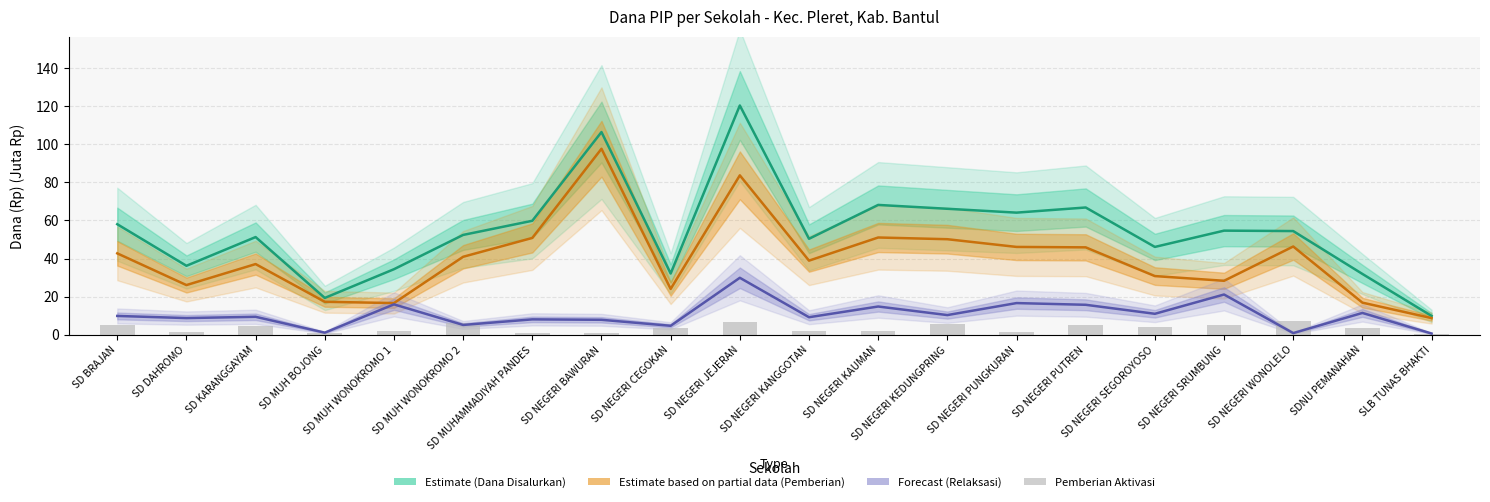

Rank the series by their maximum value, from highest to lowest.

Estimate (Dana Disalurkan), Estimate based on partial data (Pemberian), Forecast (Pemberian Relaksasi), Pemberian Aktivasi Nominasi